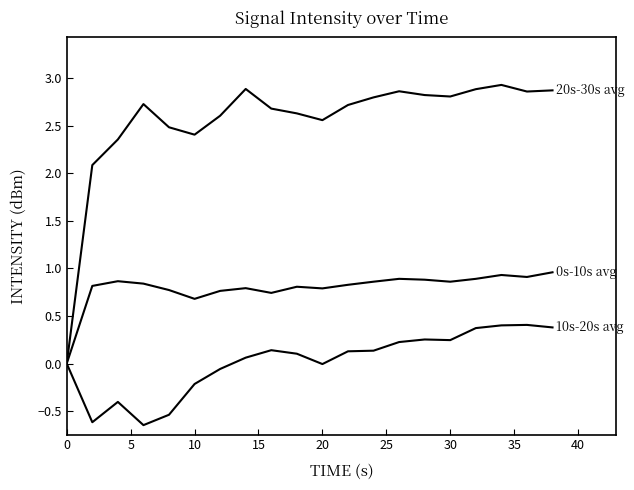

Does the chart display data point markers on the line(s)?

No